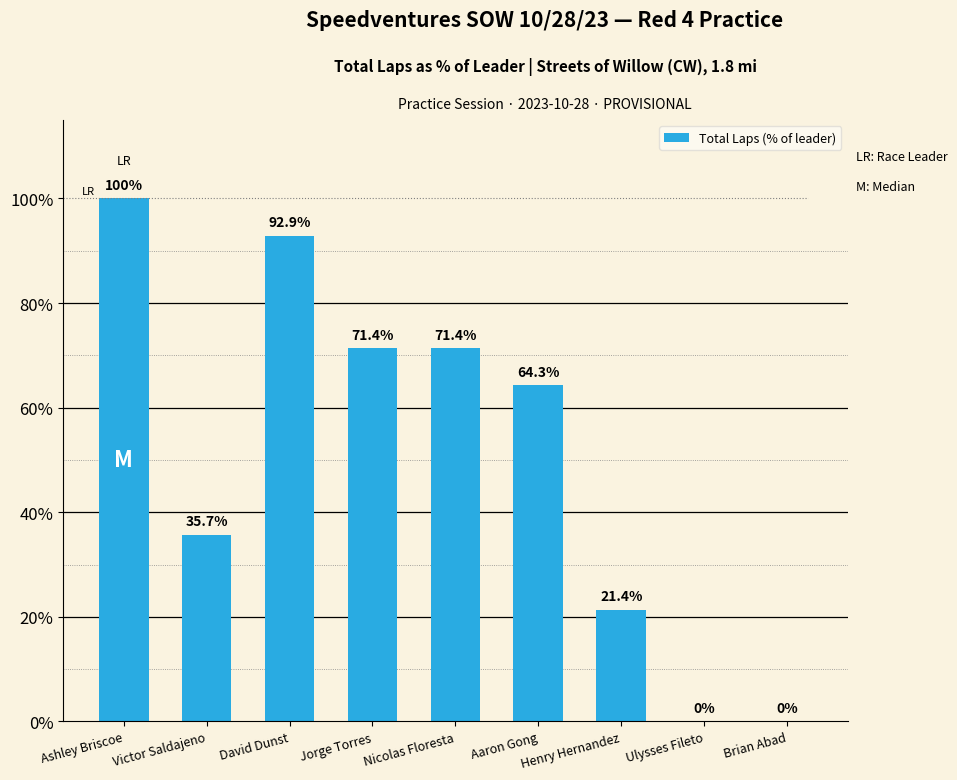

Is it true that the value at Henry Hernandez is 9.6?

False